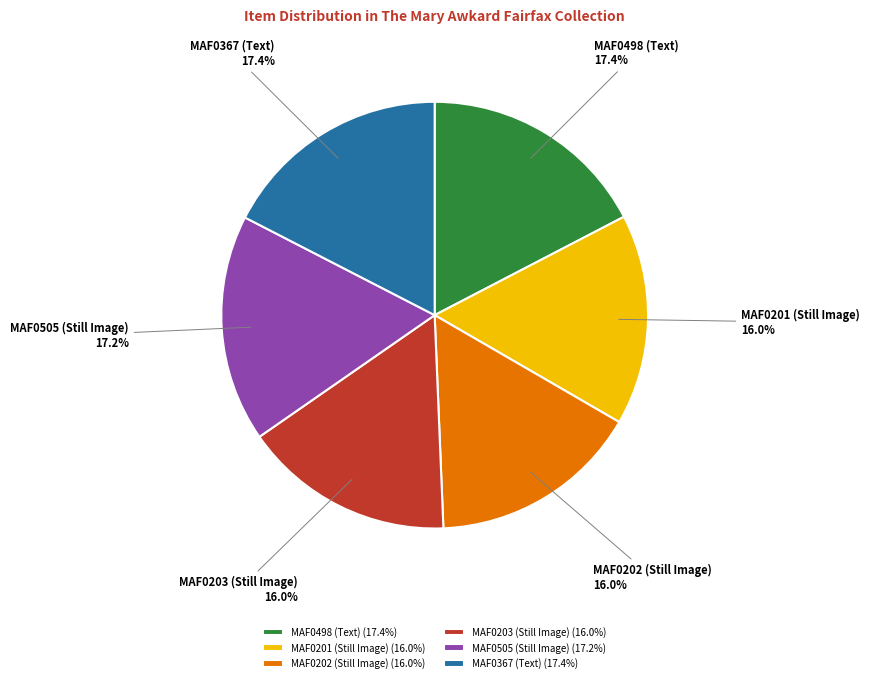

Is there a majority slice in this chart?

No